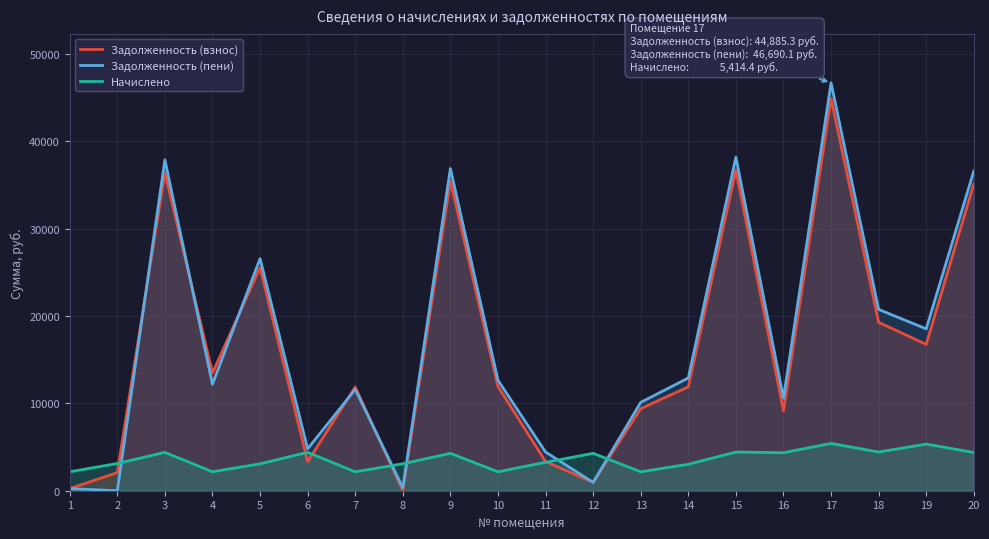

Between which two adjacent categories do Начислено and Задолженность (взнос) first intersect?

2 and 3